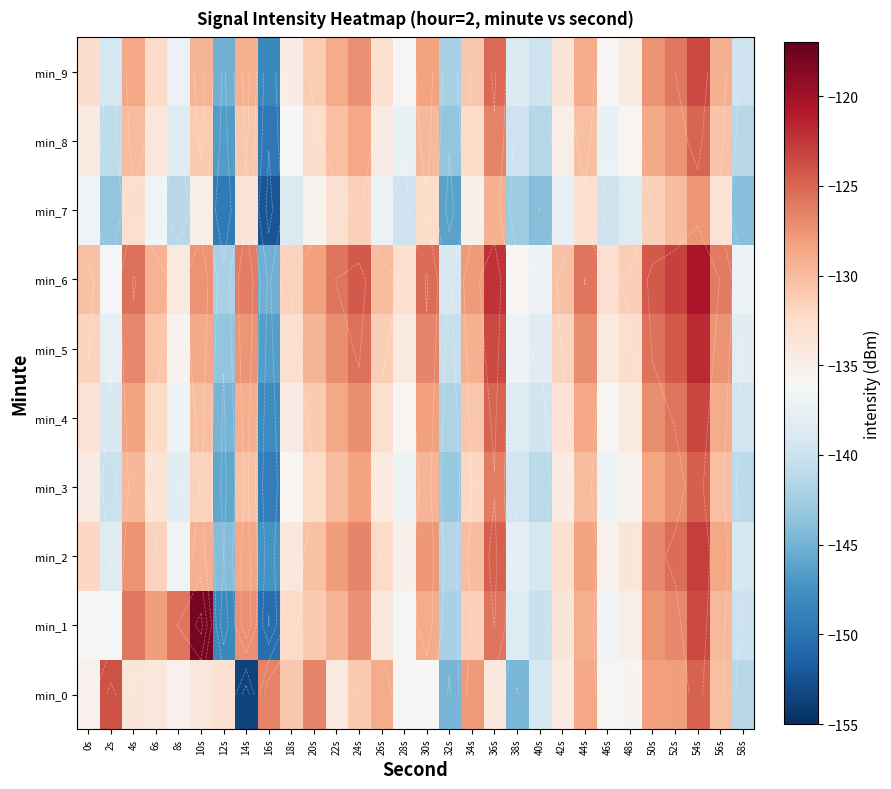

What is the sum of all min_1 values?

-3975.3